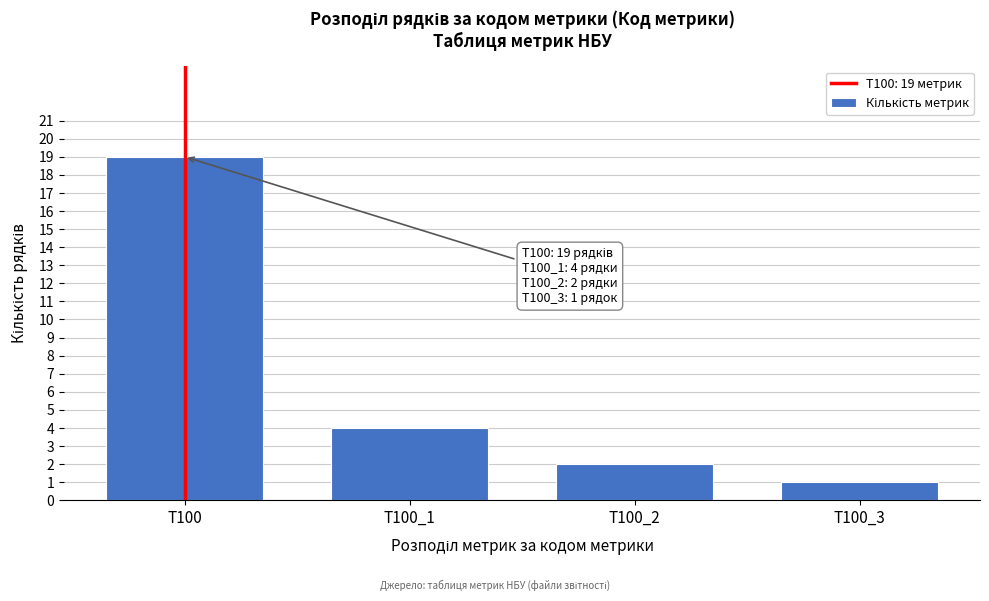

Reading left to right, what are all the values shown in this chart?

T100=19	T100_1=4	T100_2=2	T100_3=1